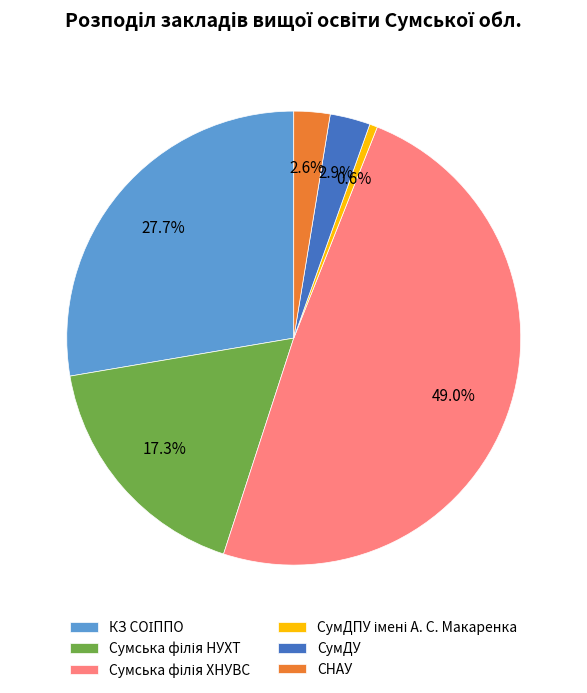

What portion of the pie excludes СНАУ?

97.4%